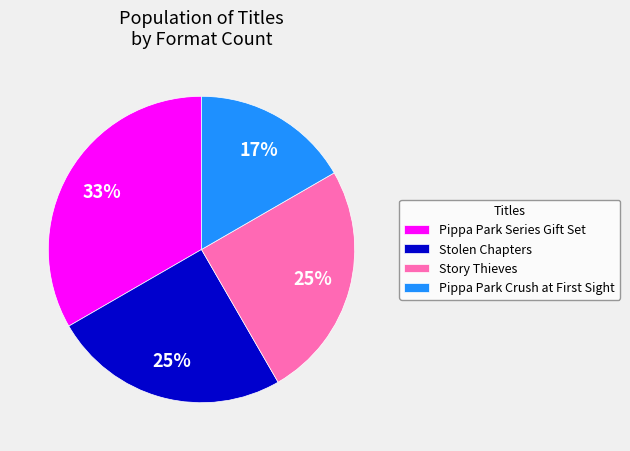

Which slice is the smallest?

Pippa Park Crush at First Sight